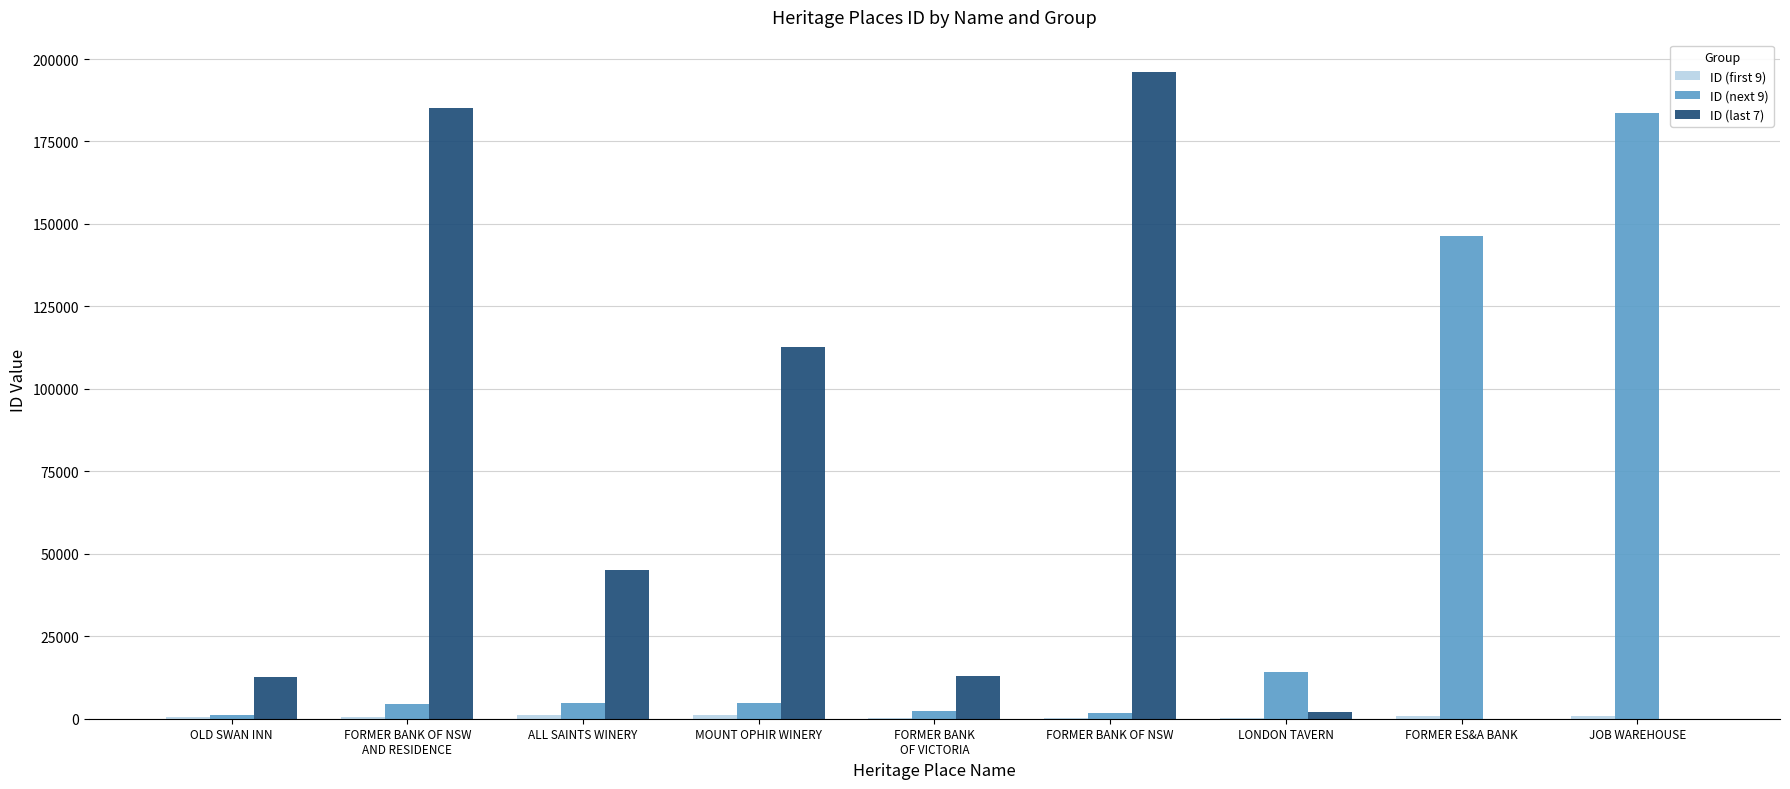

The value of ID (last 7) at OLD SWAN INN is 12548. True or false?

True